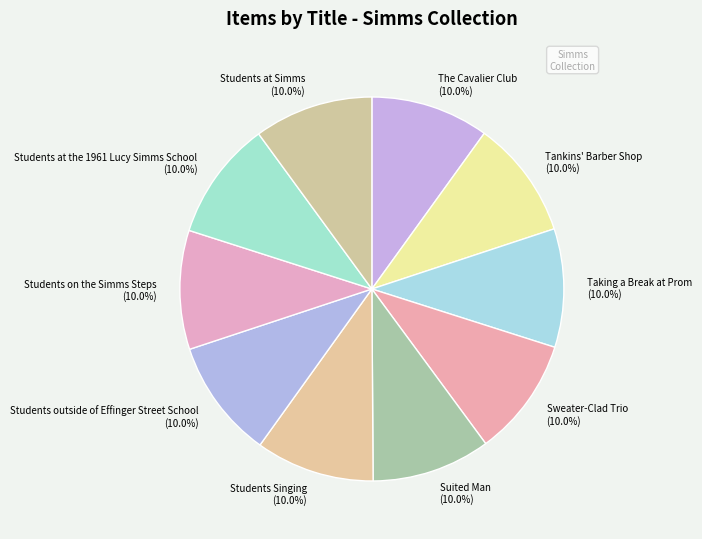

What portion of the pie excludes Tankins' Barber Shop?

90.0%